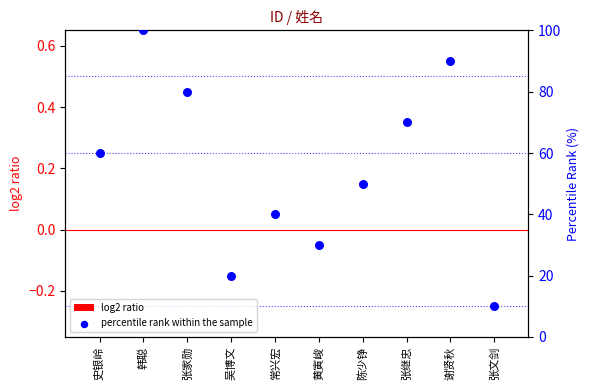

Which series contains the highest Y value?

percentile rank within the sample